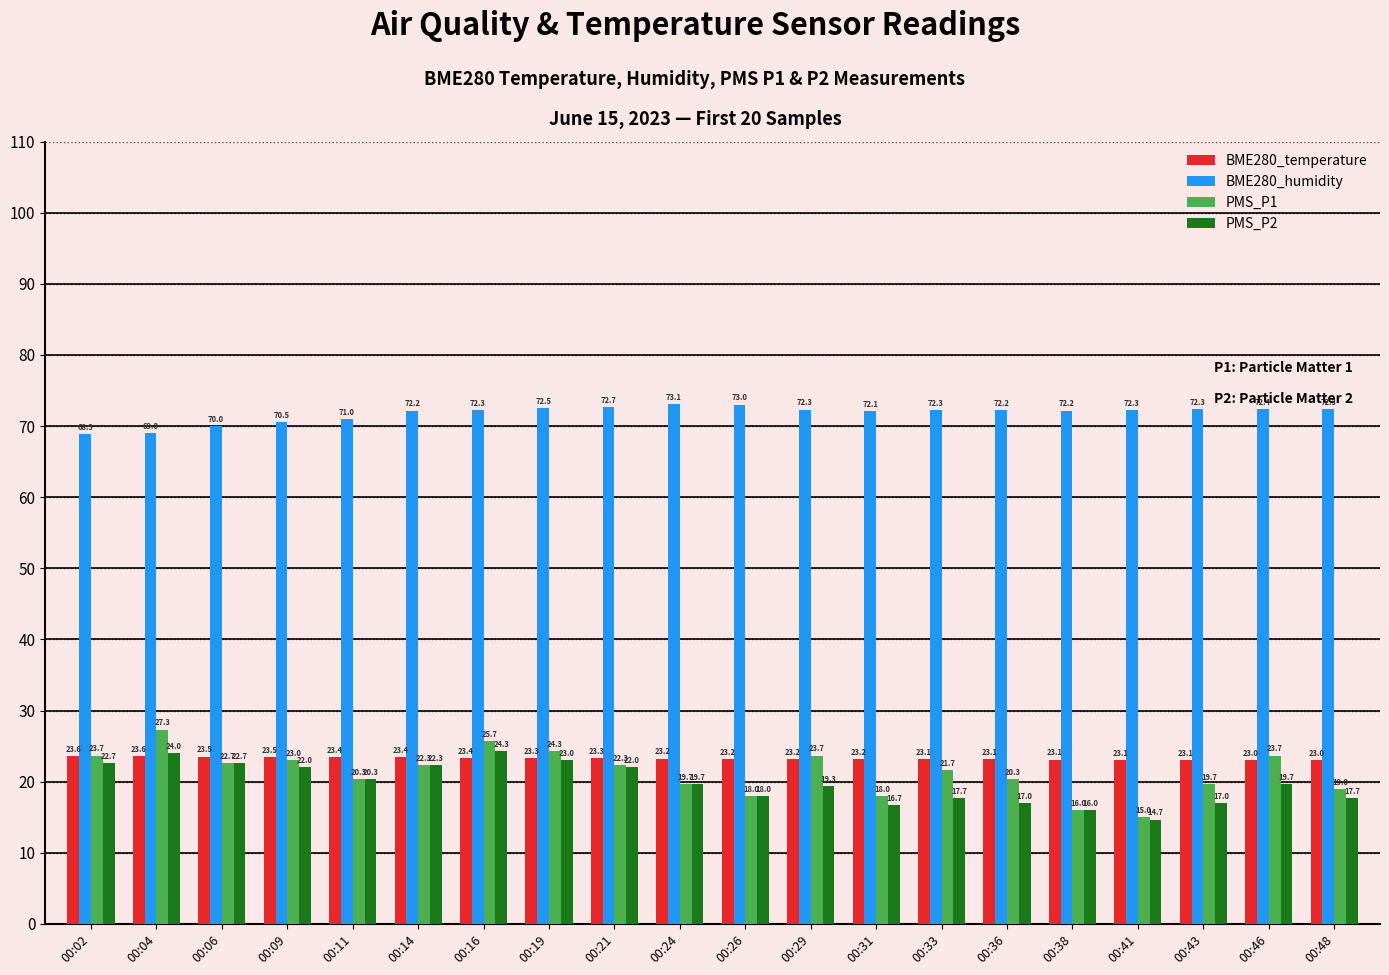

How many values in the BME280_temperature series exceed 23?

19